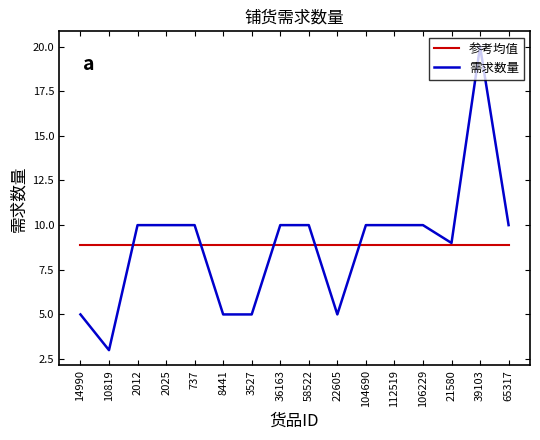

What is the difference between the maximum and minimum values in the 需求数量 series?

17.0